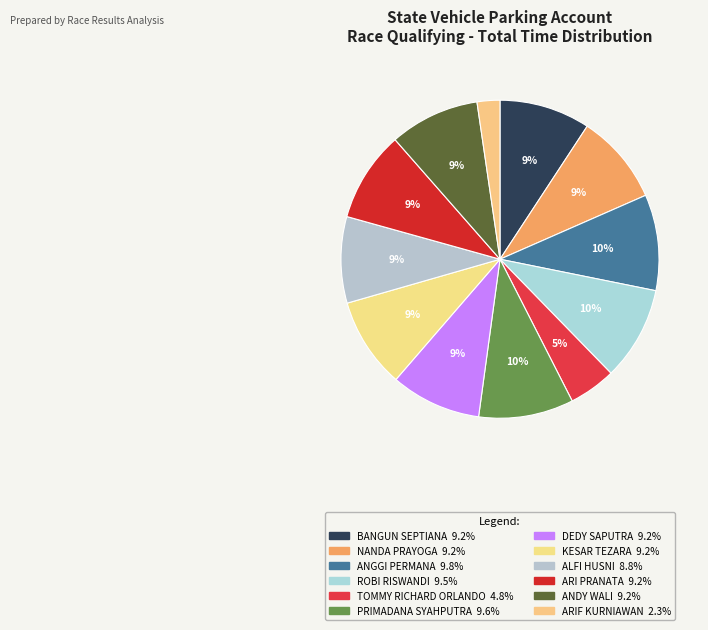

Count the number of slices in the pie.

12